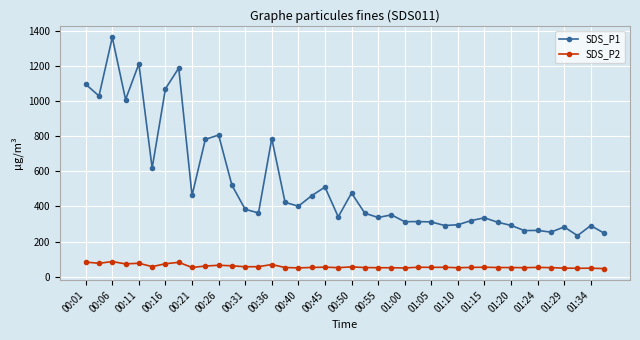

What is the difference between the second highest and minimum values in the SDS_P1 series?

979.7